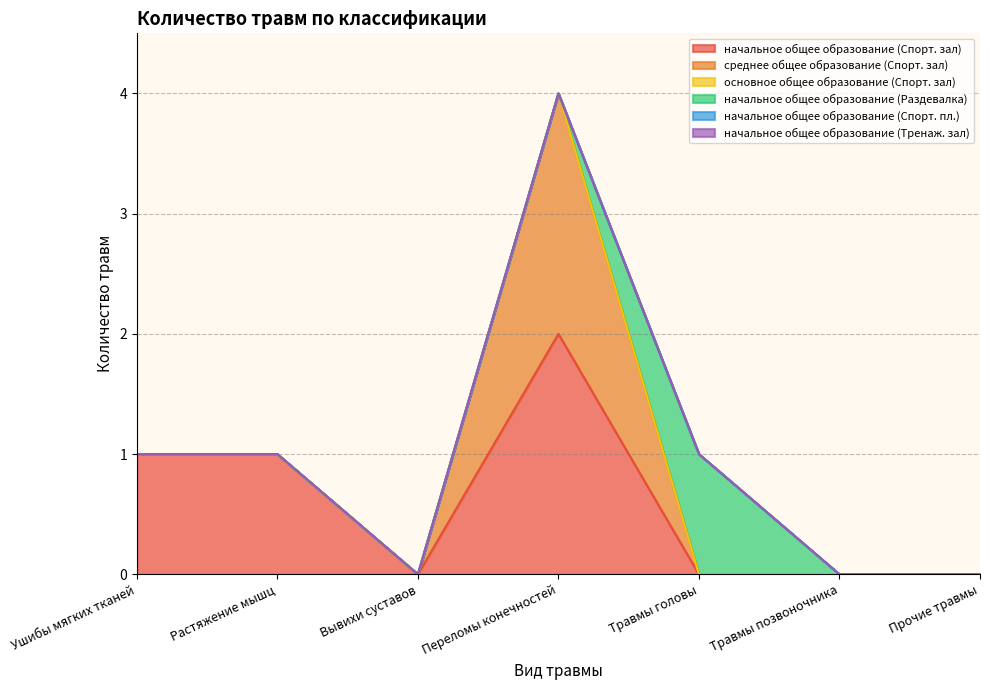

At which category is the sum across all series the highest?

Переломы конечностей